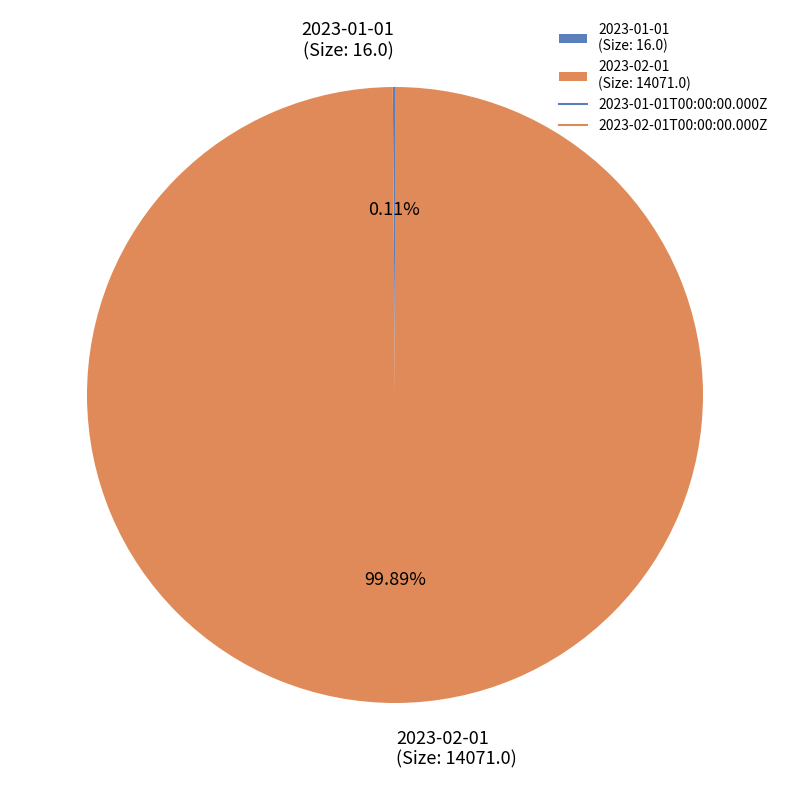

Is there a majority slice in this chart?

Yes